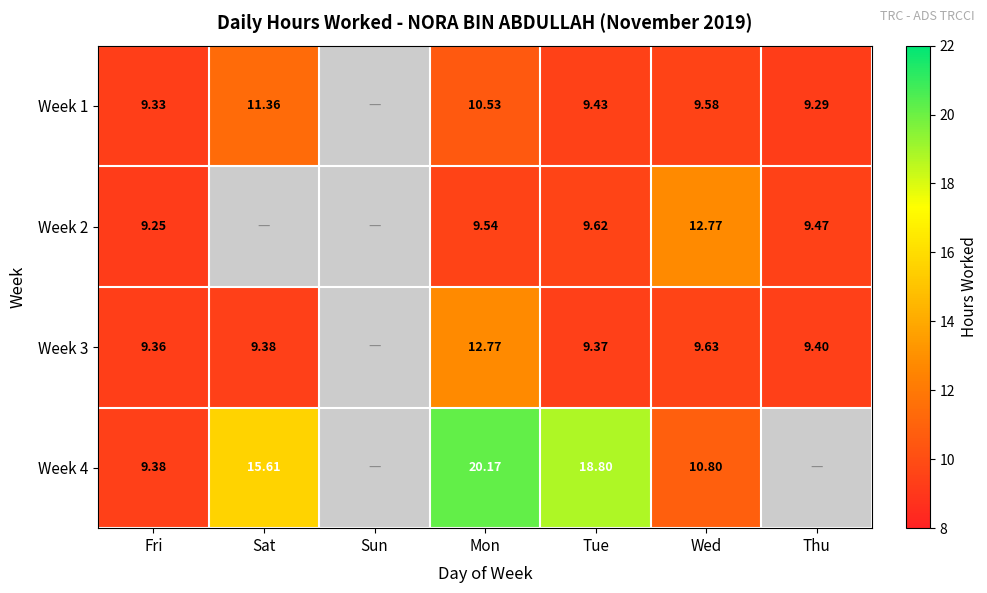

Is the value of Week 2 at Tue greater than the value of Week 1 at Wed?

Yes